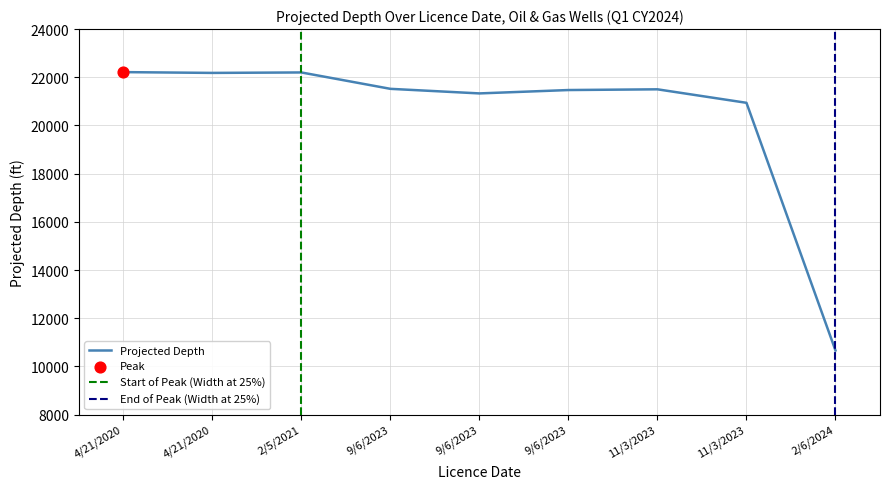

Which has a higher value, 2/6/2024 or 2/5/2021?

2/5/2021